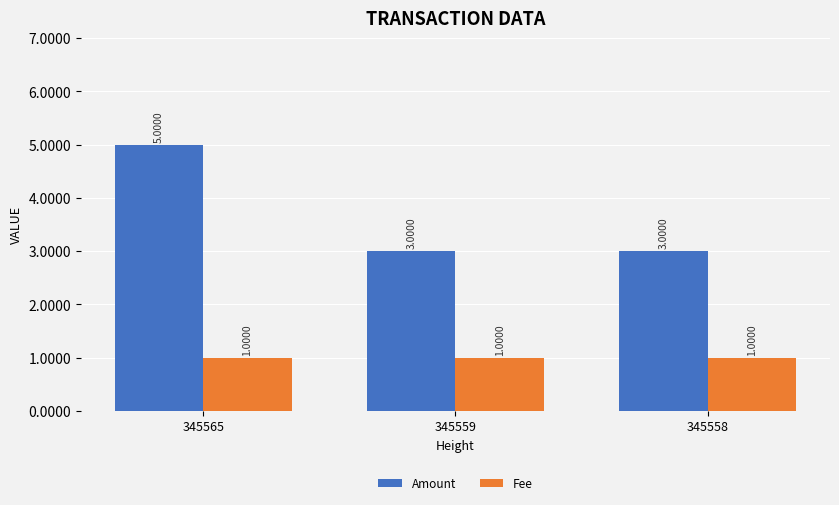

Which series has the widest spread of values?

Amount